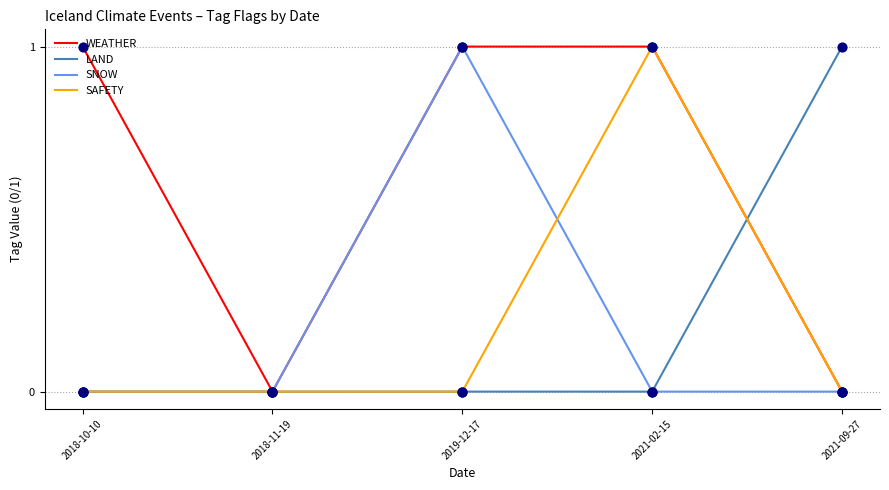

Which series changed the most between 2018-10-10 and 2021-02-15?

SAFETY